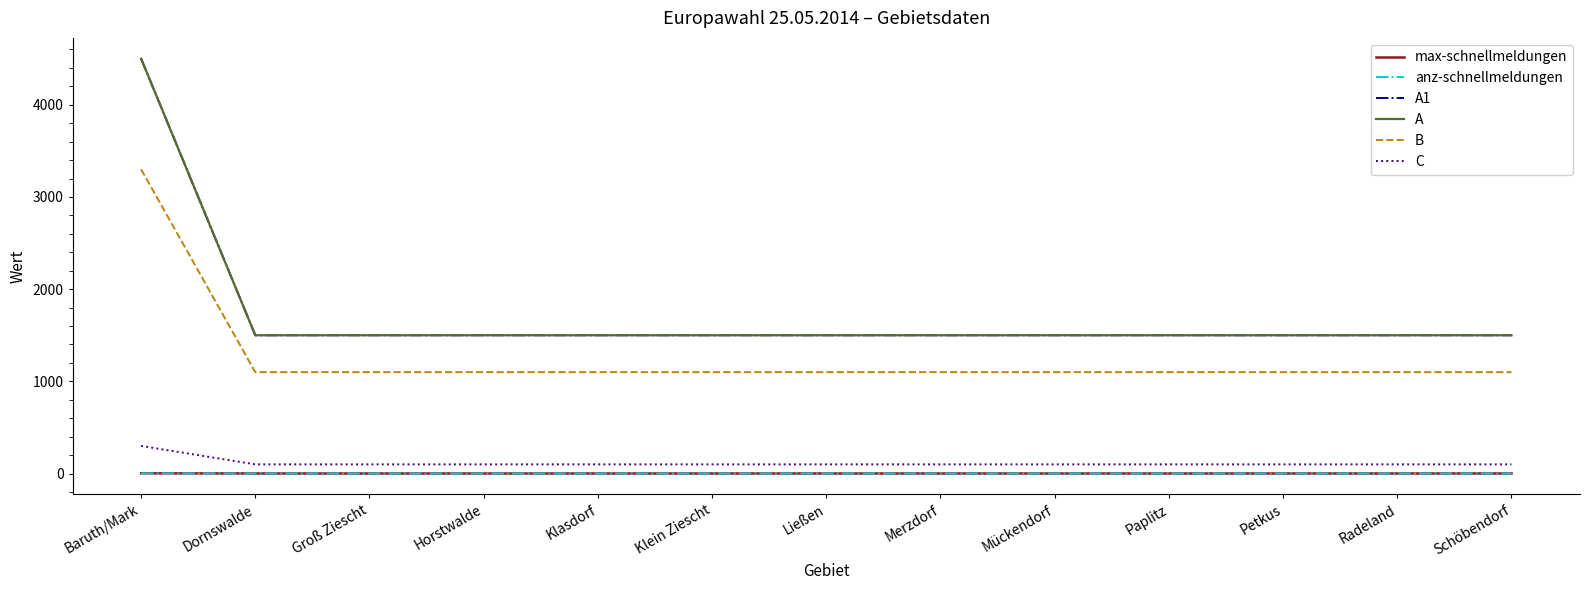

Does the chart have visible grid lines?

No